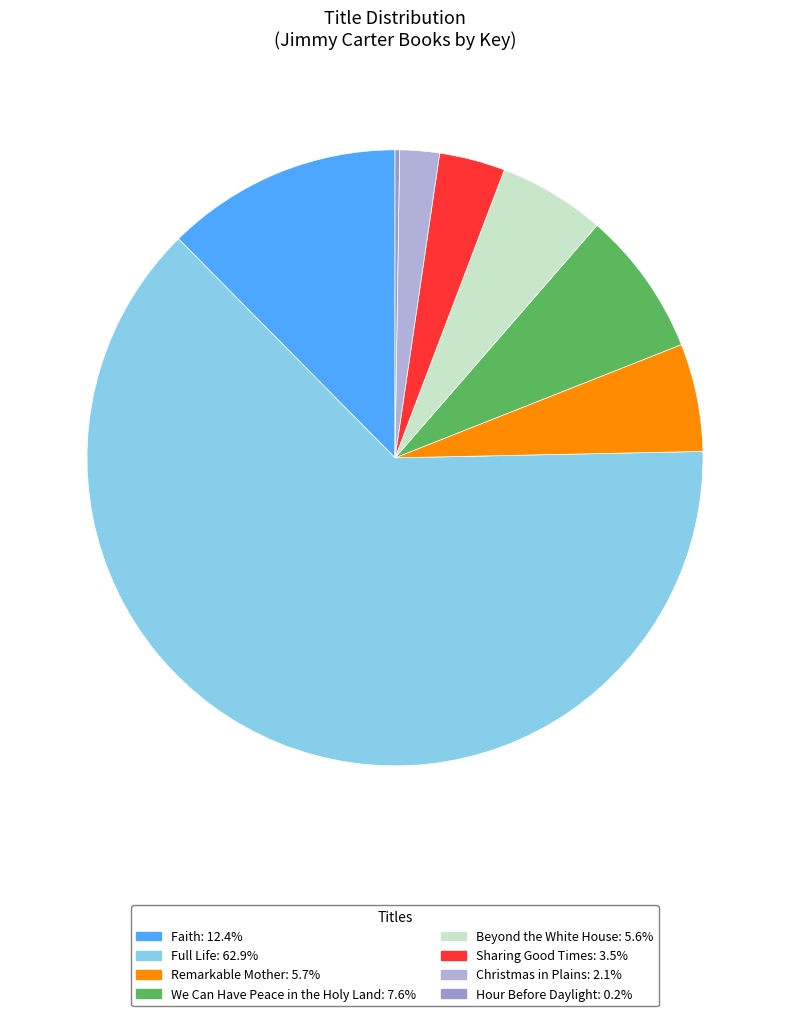

To the nearest percent, what percentage of the pie is We Can Have Peace in the Holy Land?

8%